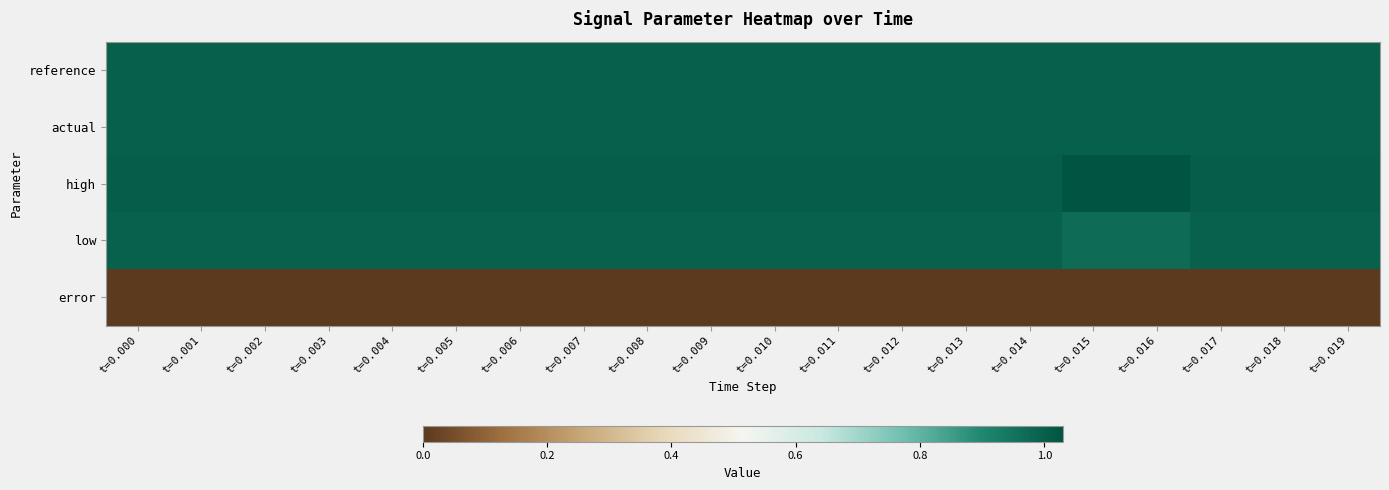

Which series has the largest total across all categories?

high